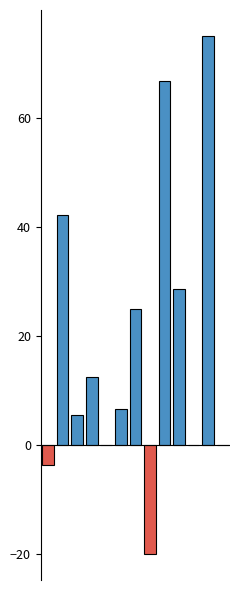

How many categories are shown in the chart?

13